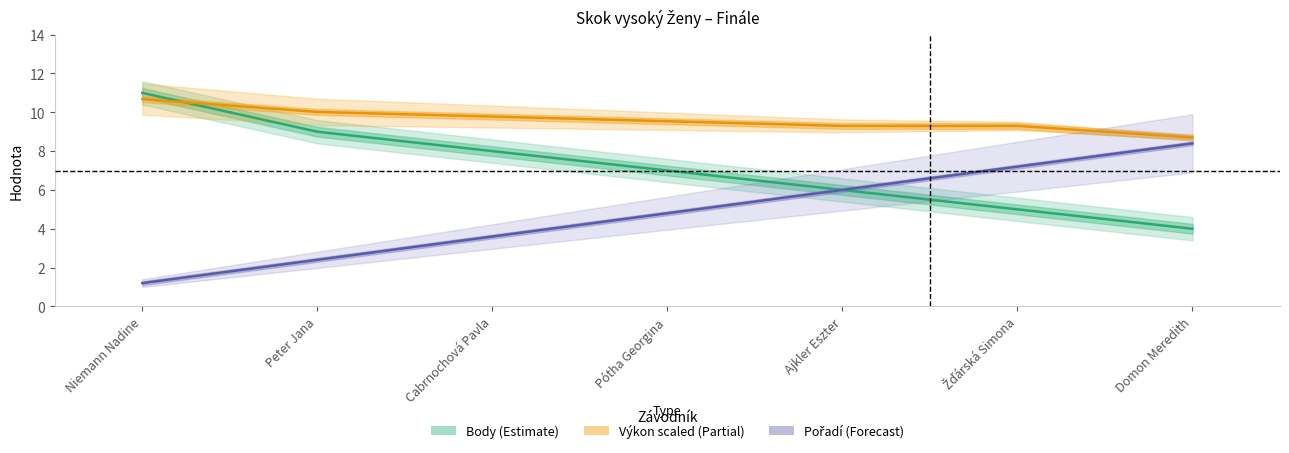

Which series has the largest total across all categories?

Výkon